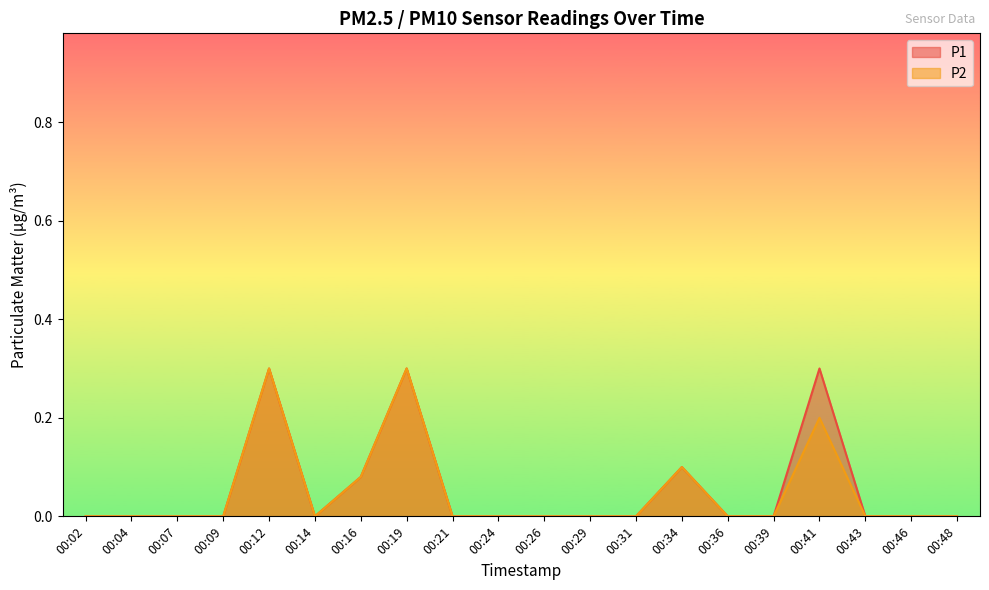

At which category is the sum across all series the highest?

00:12